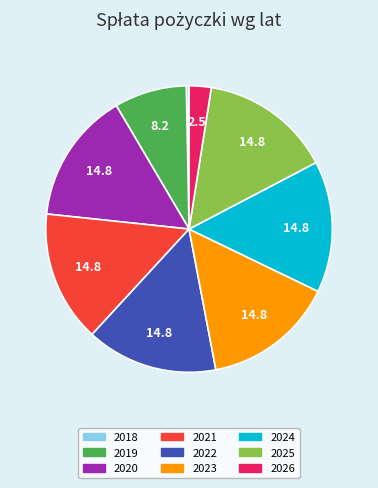

Count the number of slices in the pie.

9